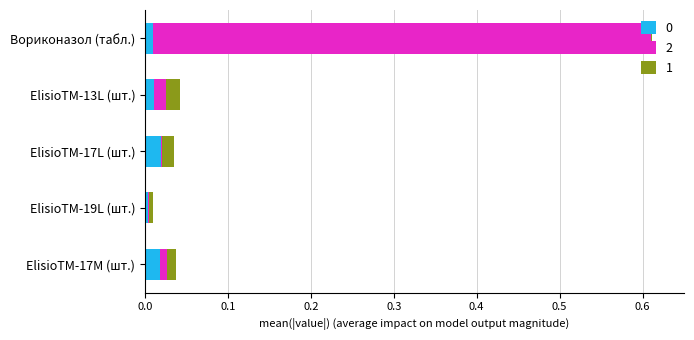

At which category is the sum across all series the highest?

Вориконазол (табл.)